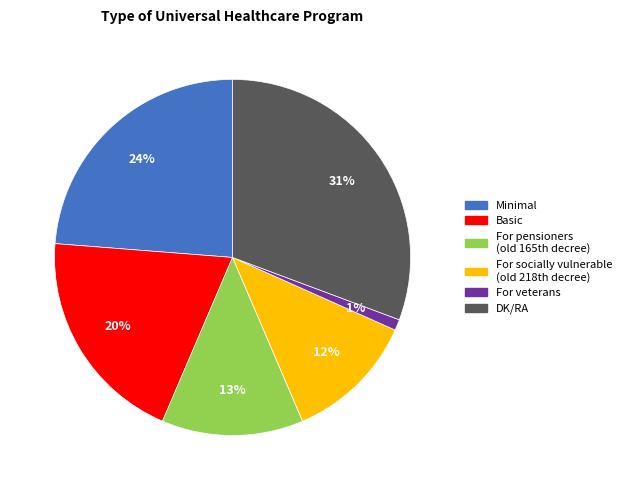

What is the ratio of the value at DK/RA to the value at Minimal?

1.3